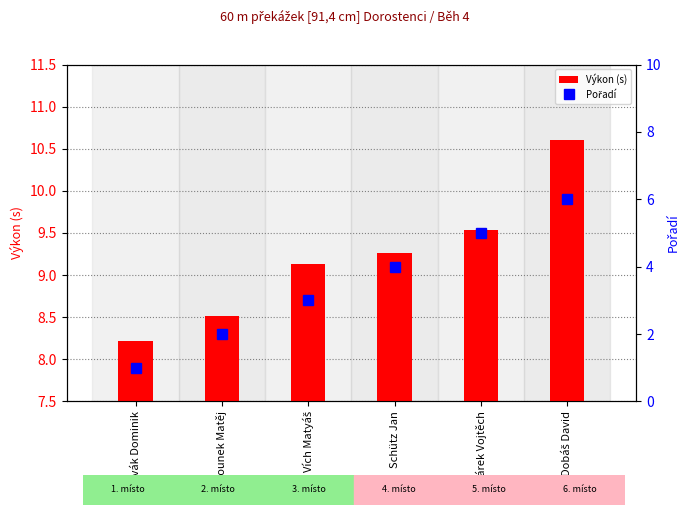

Is it true that Pořadí equals 3.0 at Vích Matyáš?

True